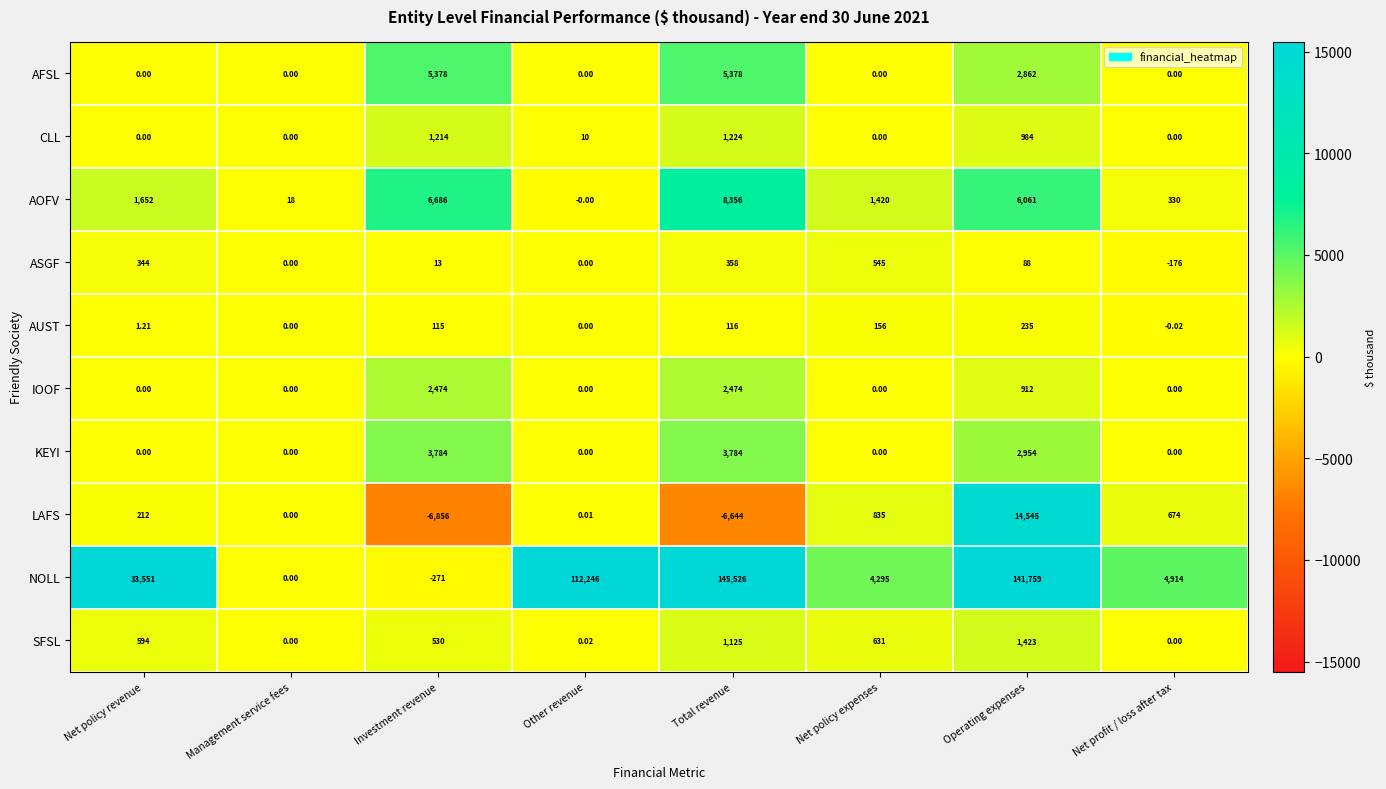

Which series has the widest spread of values?

NOLL